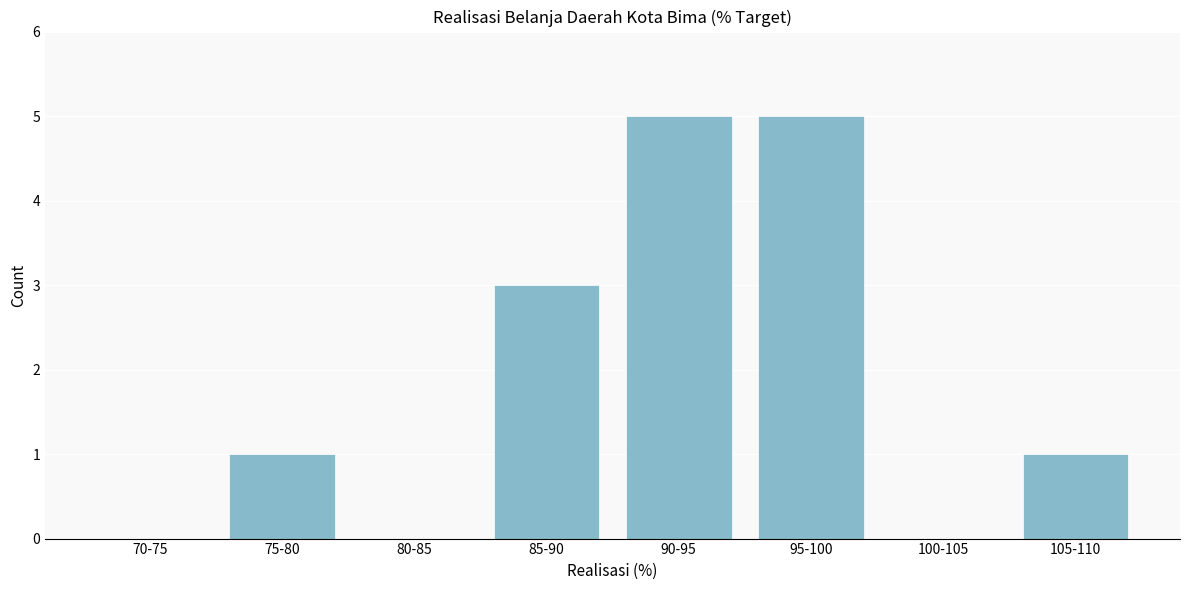

Reading left to right, what are all the values shown in this chart?

70-75=0	75-80=1	80-85=0	85-90=3	90-95=5	95-100=5	100-105=0	105-110=1